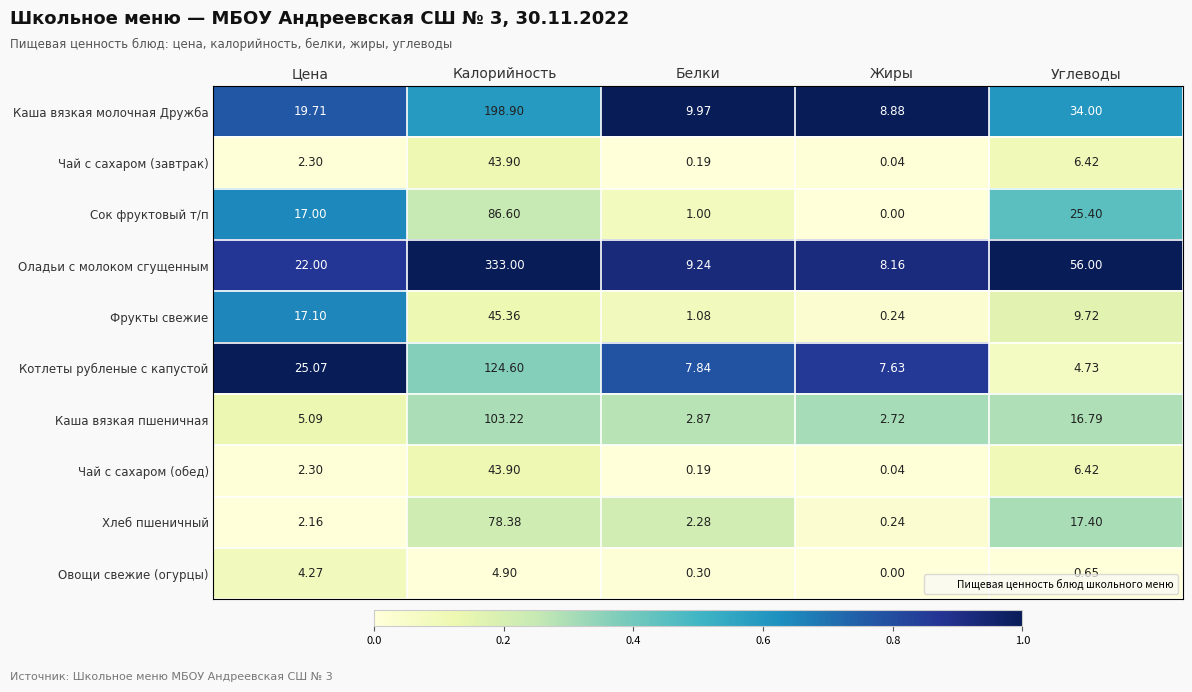

At which label is Каша вязкая пшеничная closest to 52?

Углеводы